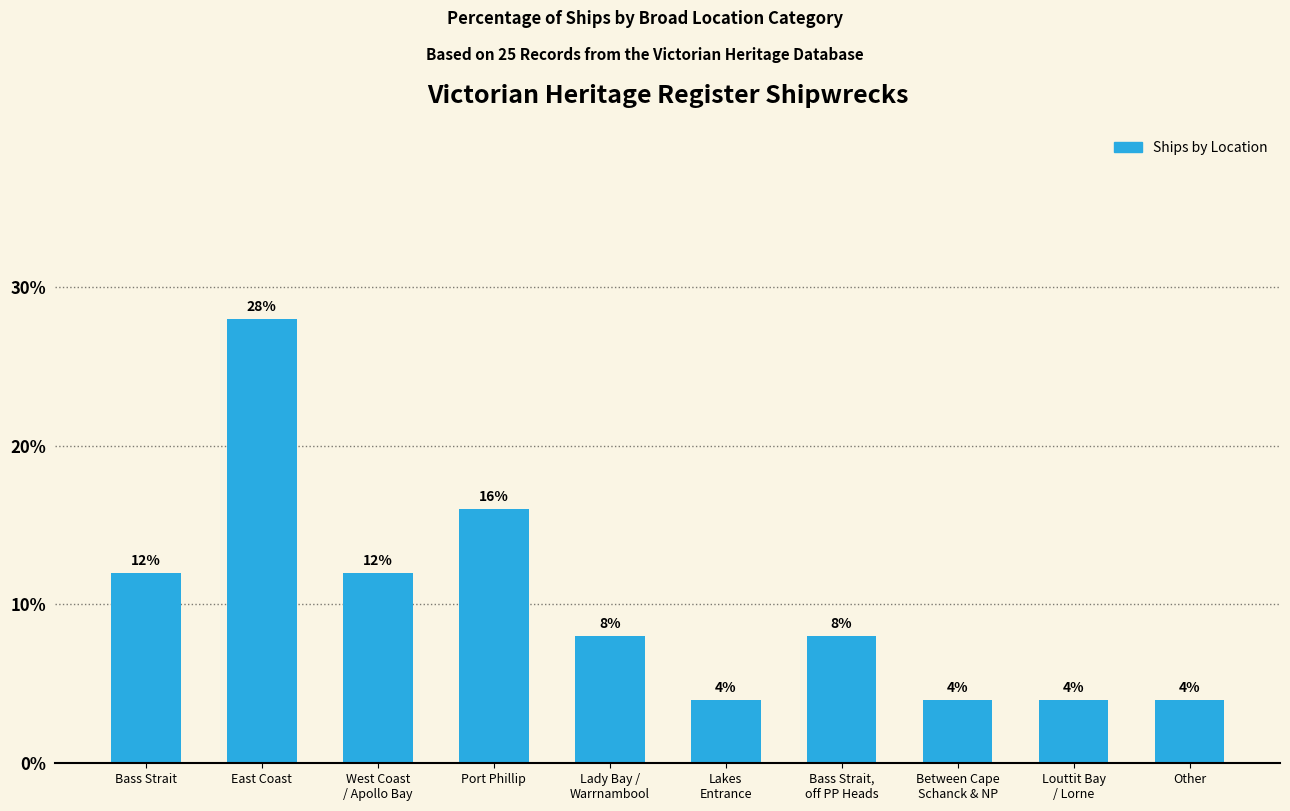

What is the maximum value shown in the chart?

28.0